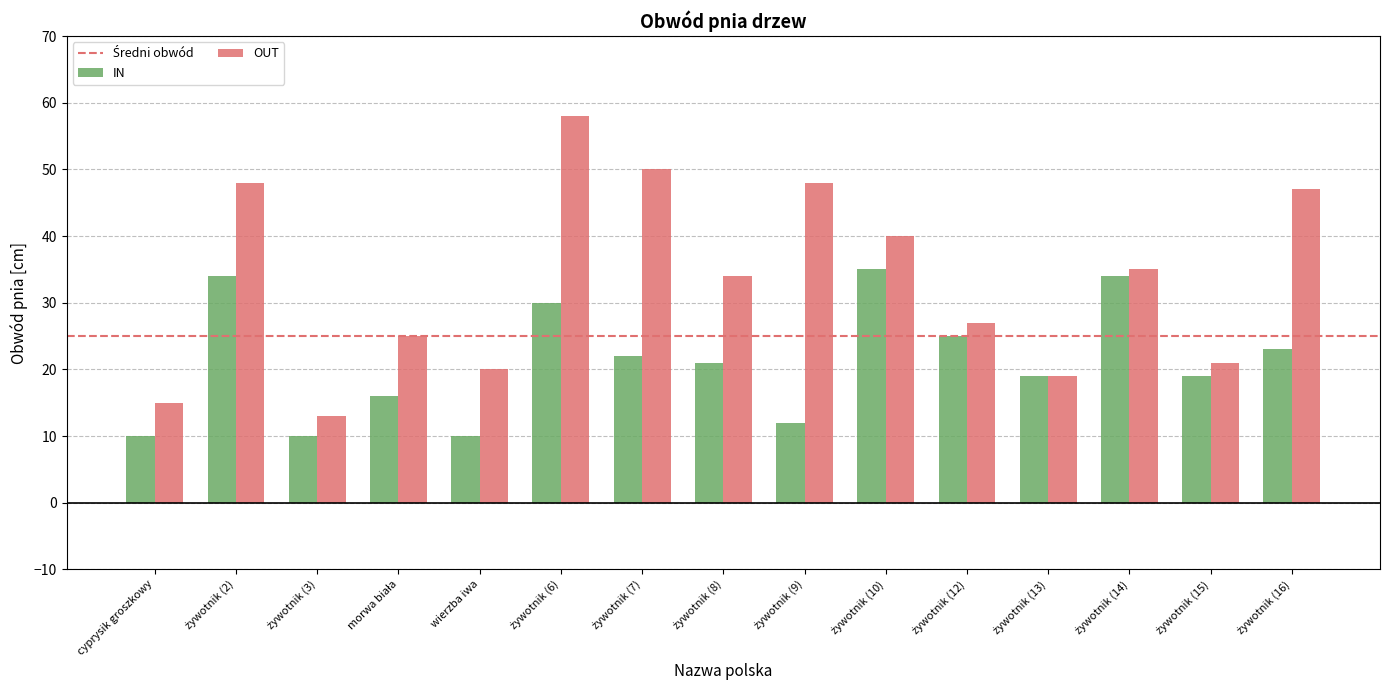

The value of IN at wierzba iwa is 10. True or false?

True